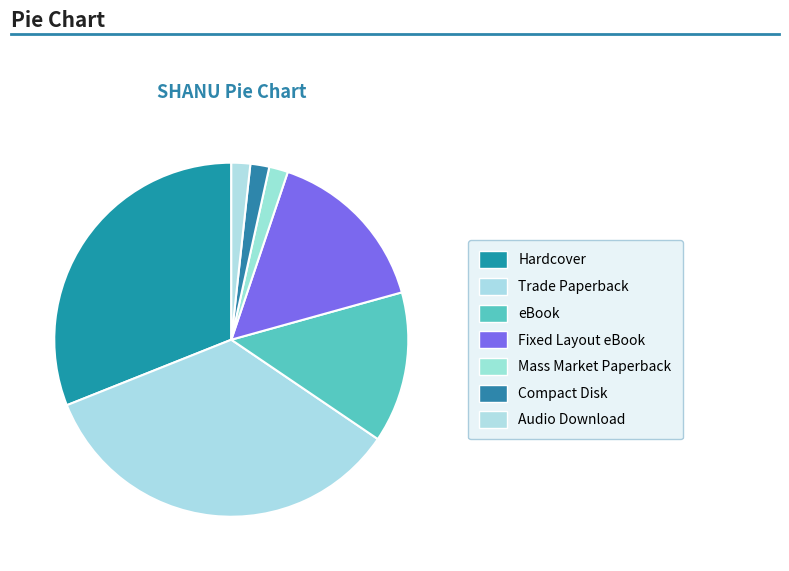

To the nearest percent, what is the combined percentage of Hardcover and Fixed Layout eBook?

47%